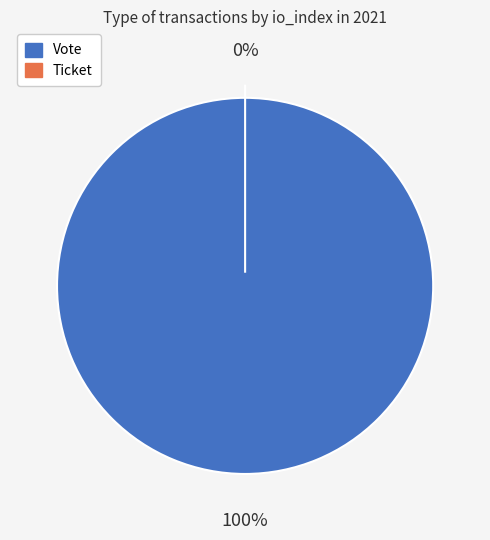

The Vote slice represents 93% of the pie. True or false?

False